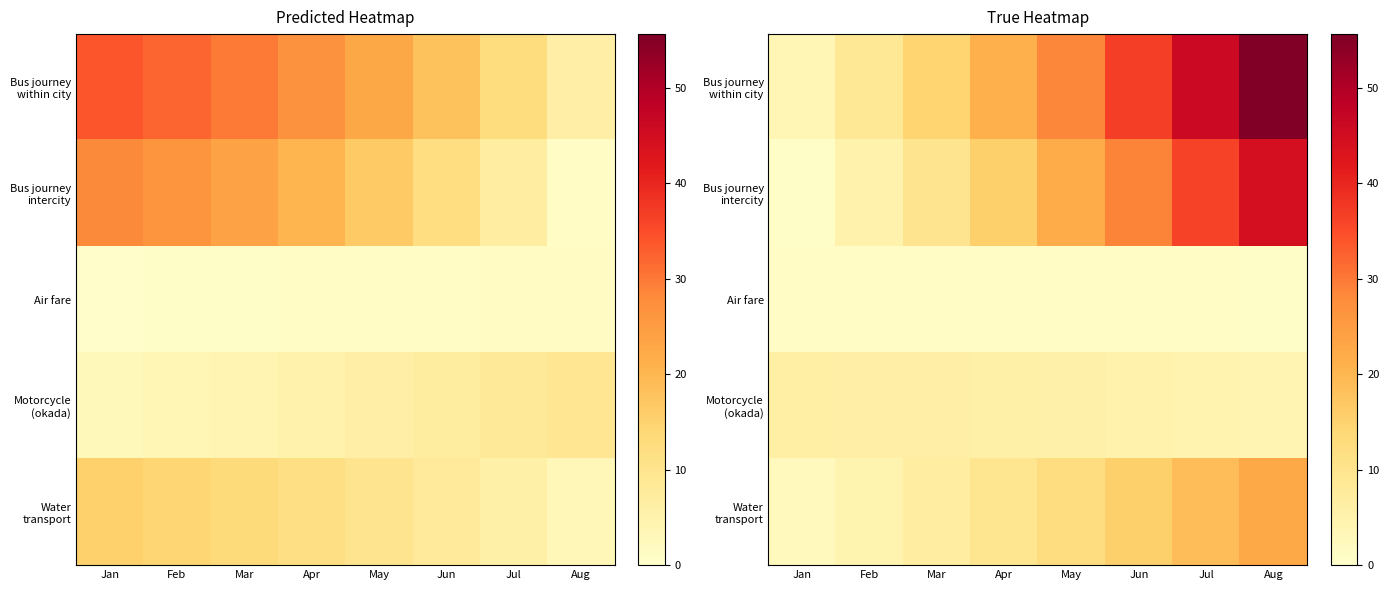

Which series has the widest spread of values?

Bus journey within city